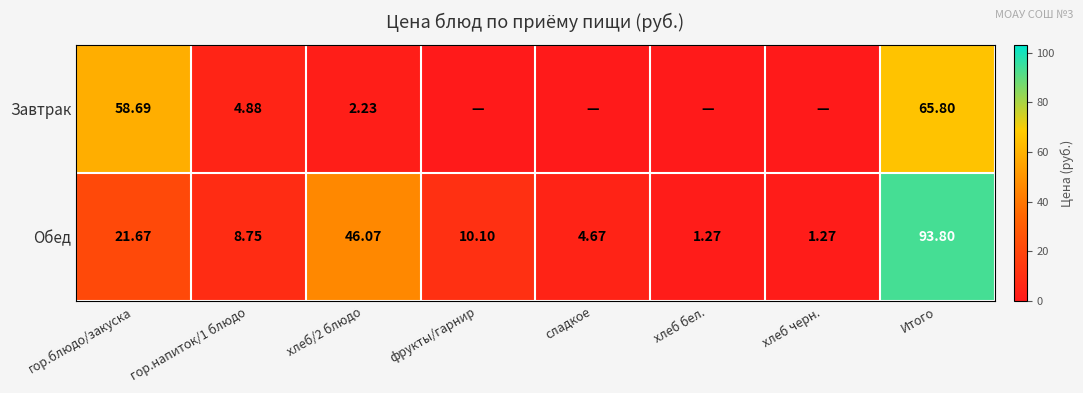

How many distinct data groups are displayed?

2